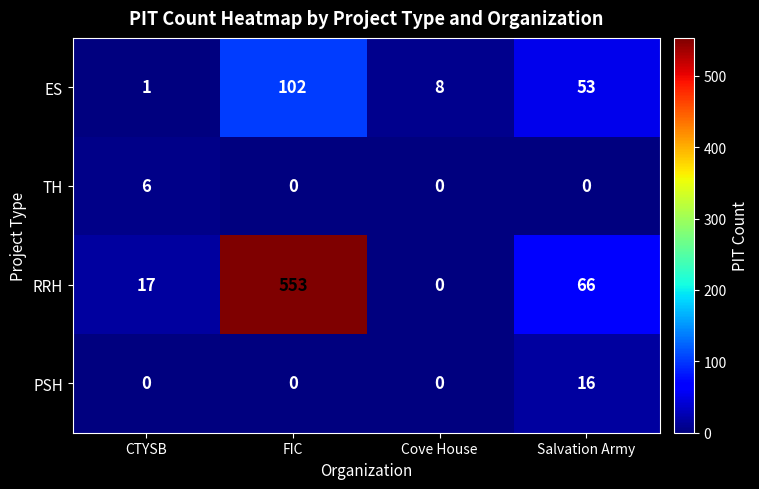

Which category has the highest value in the ES series?

FIC